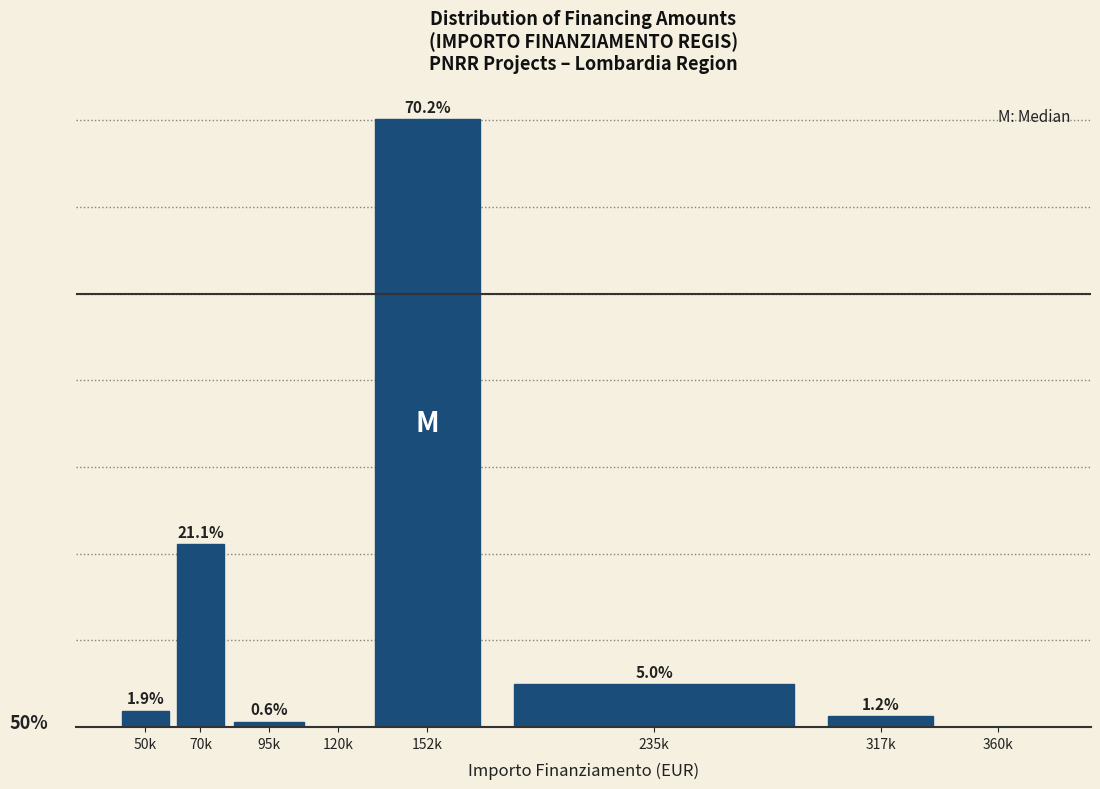

Which has a higher value, 360k or 152k?

152k